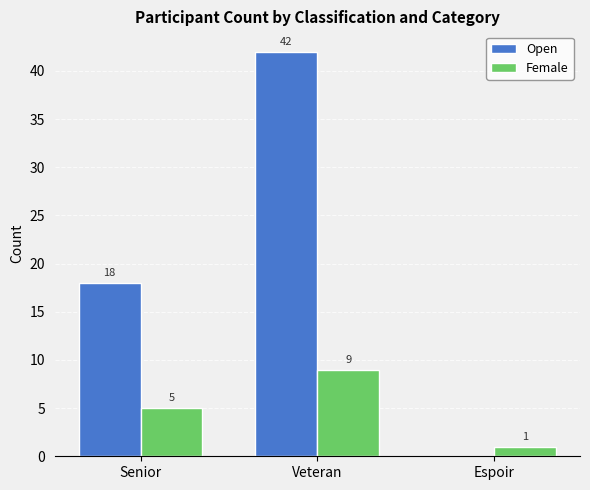

Which category has the highest value in the Open series?

Veteran